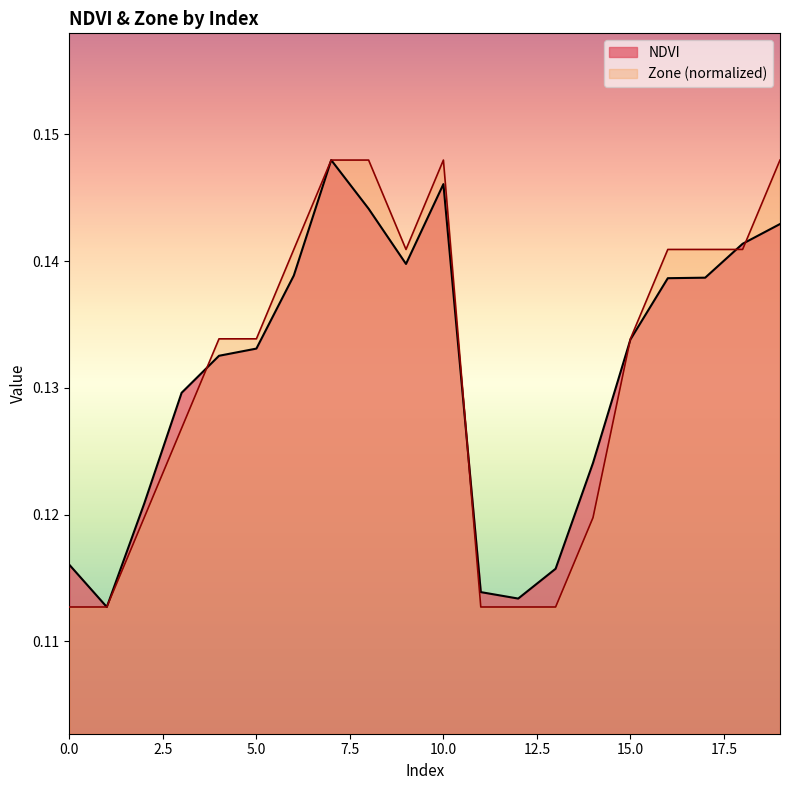

In NDVI, how many points are lower than both neighbors (excluding endpoints)?

3